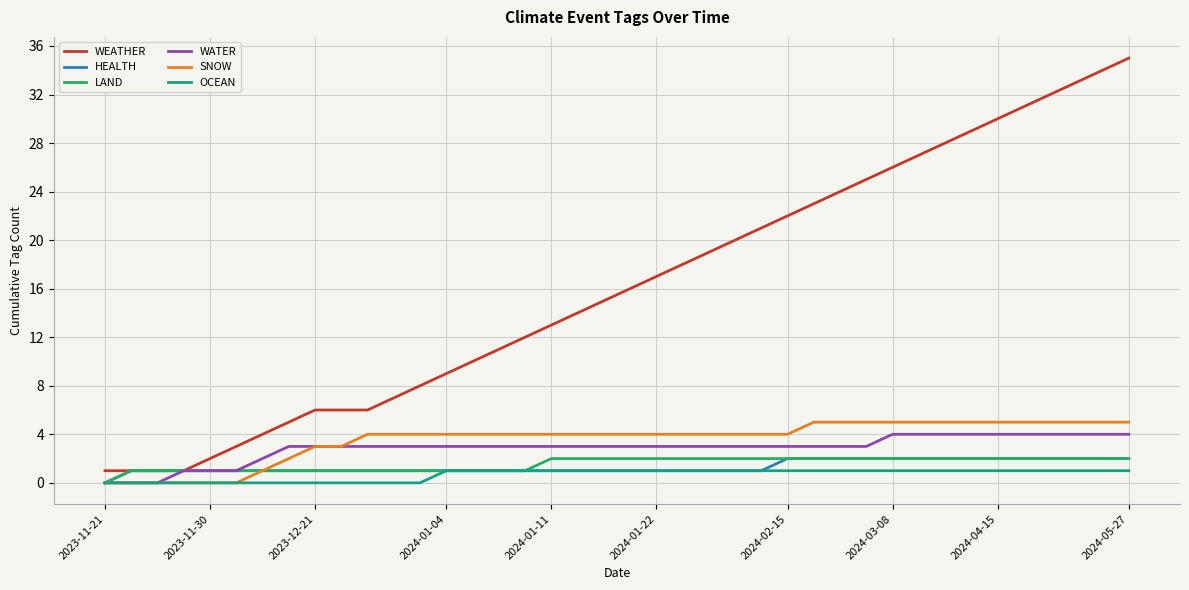

Which series has the largest range (max minus min)?

WEATHER